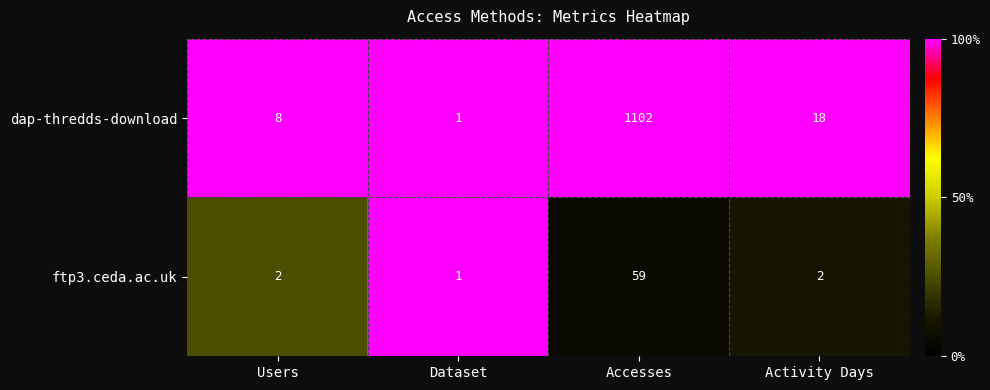

Which series has the largest range (max minus min)?

dap-thredds-download